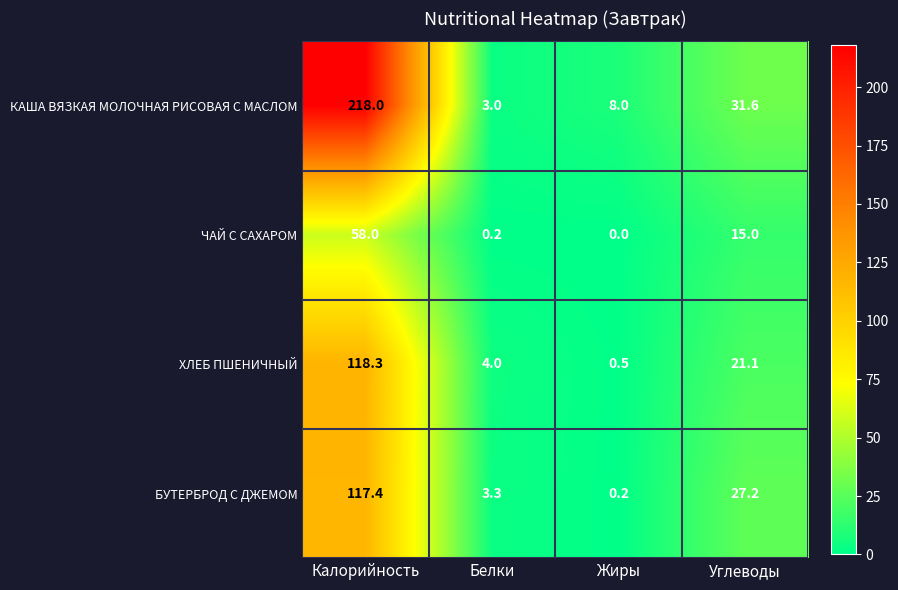

Which series has the largest total across all categories?

КАША ВЯЗКАЯ МОЛОЧНАЯ РИСОВАЯ С МАСЛОМ